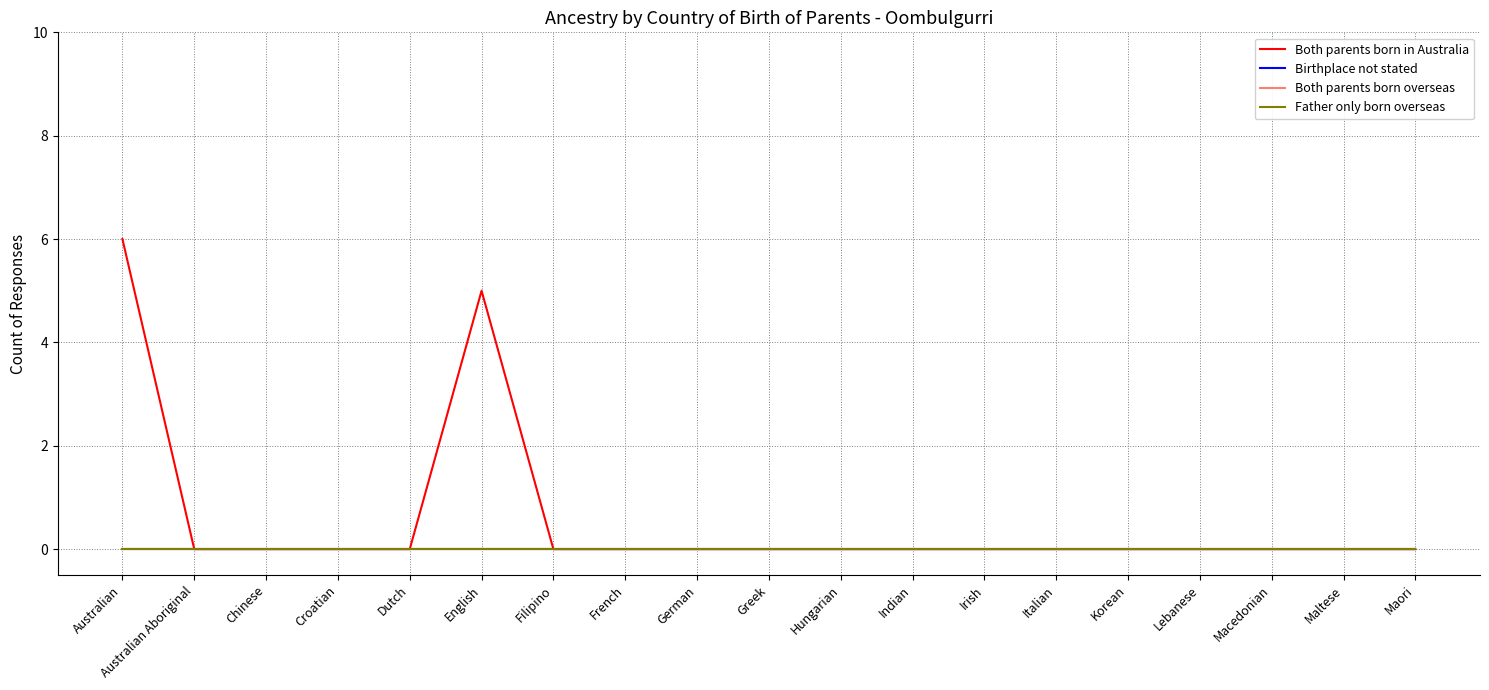

How many lines are shown in the chart?

4